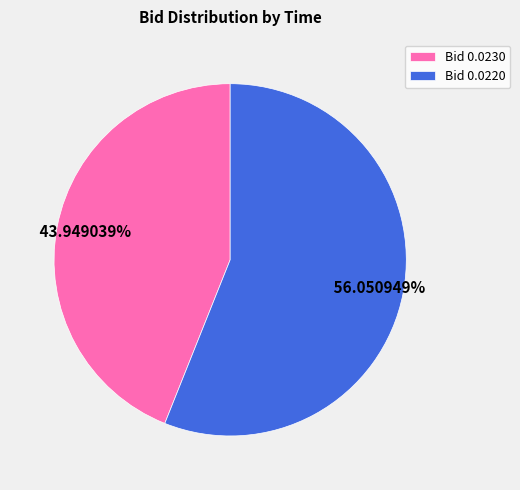

Which category has the smallest portion of the pie?

Bid 0.0230